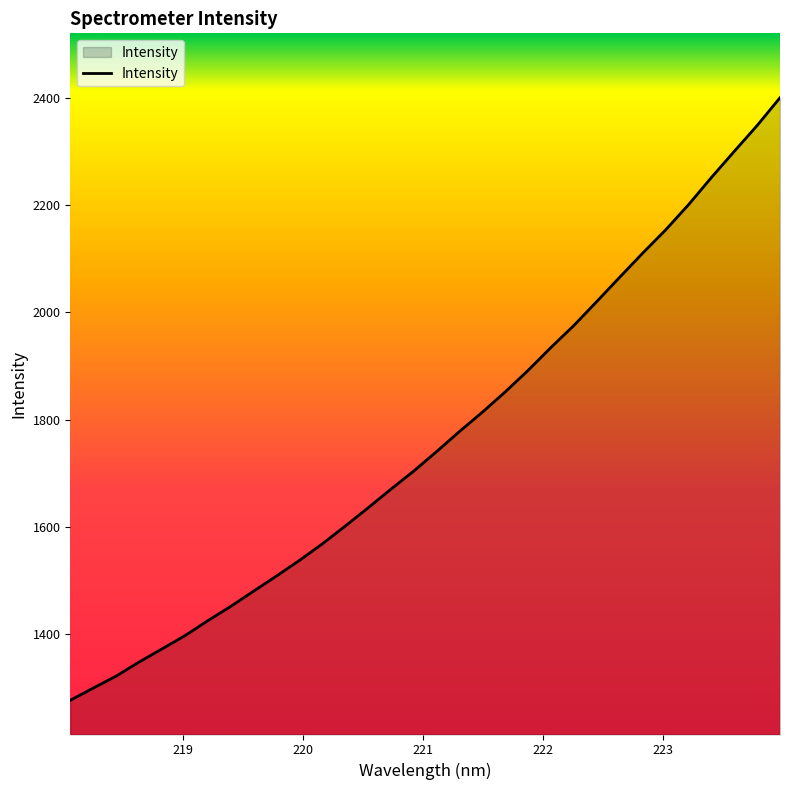

What is the greatest value displayed?

2399.7